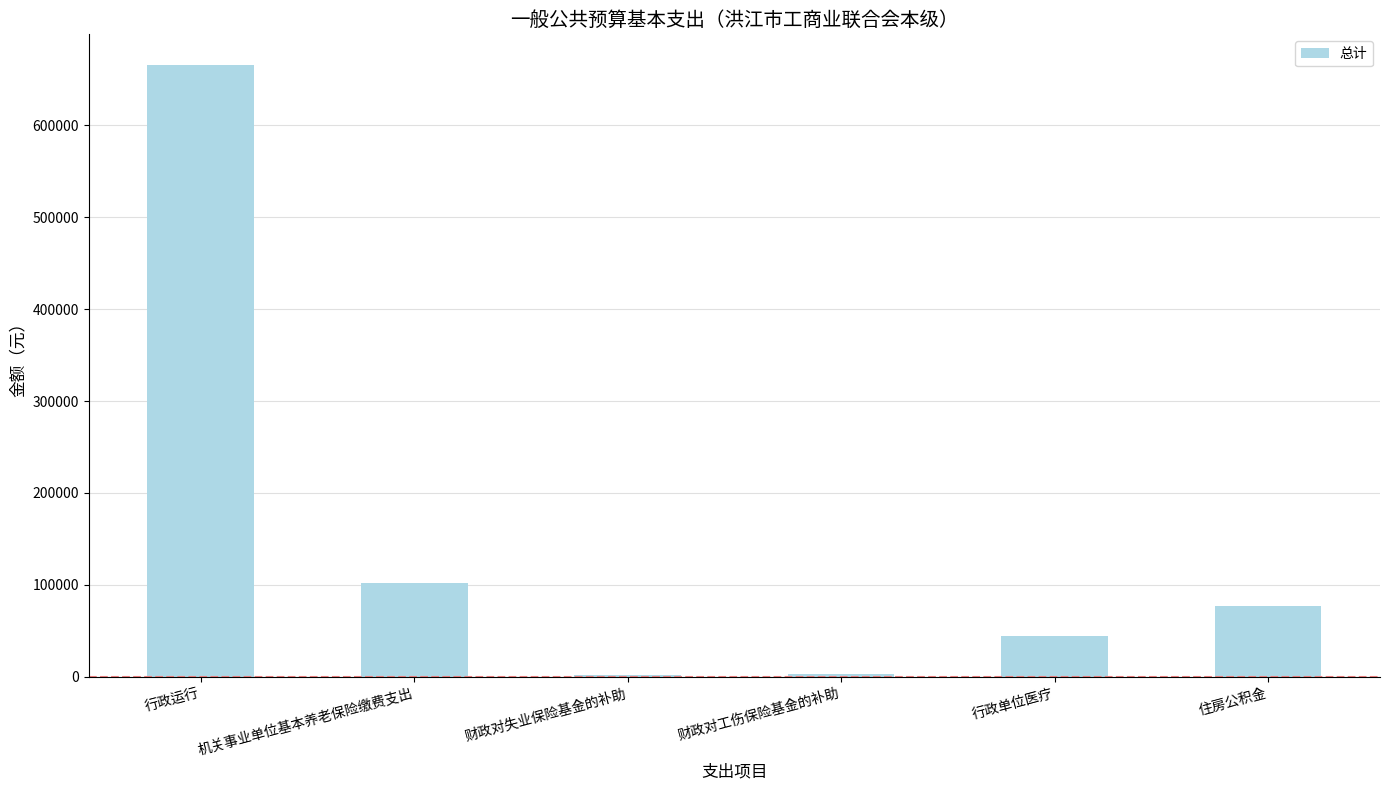

What is the change in value from 机关事业单位基本养老保险缴费支出 to 住房公积金?

-25510.6